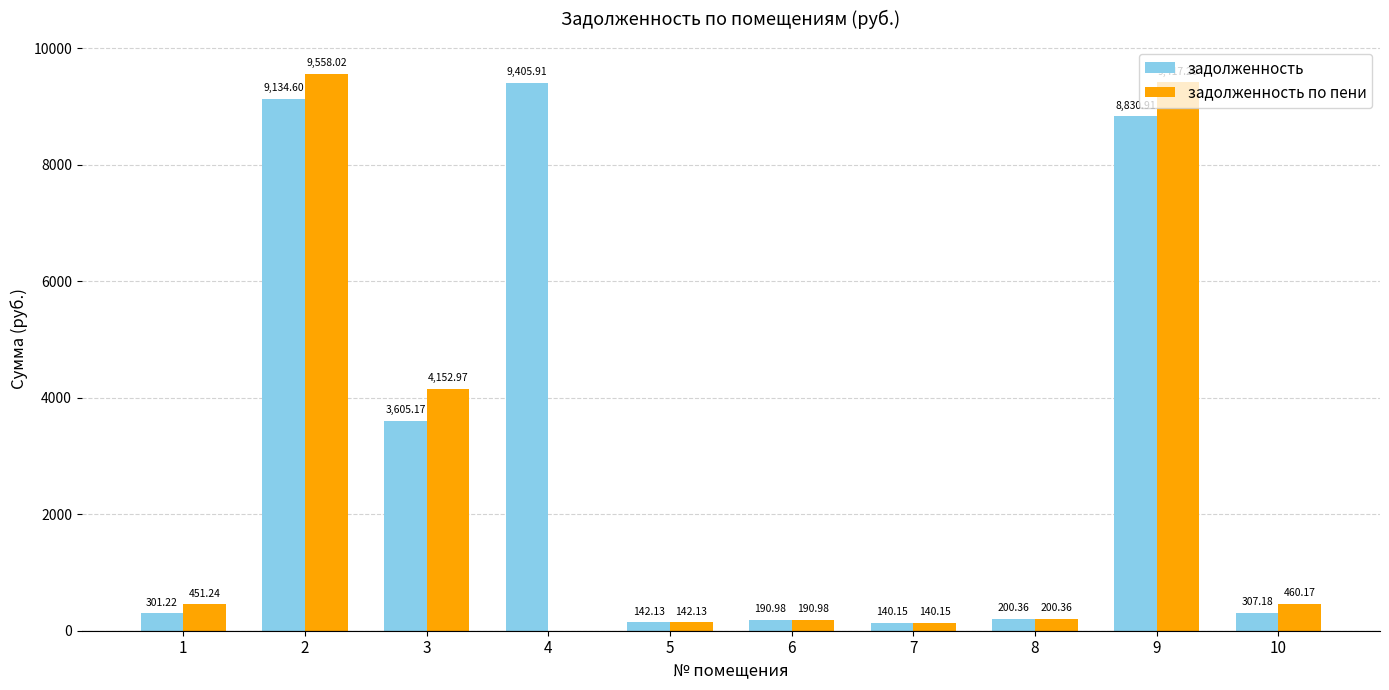

The value of задолженность at 9 is 8830.9. True or false?

True